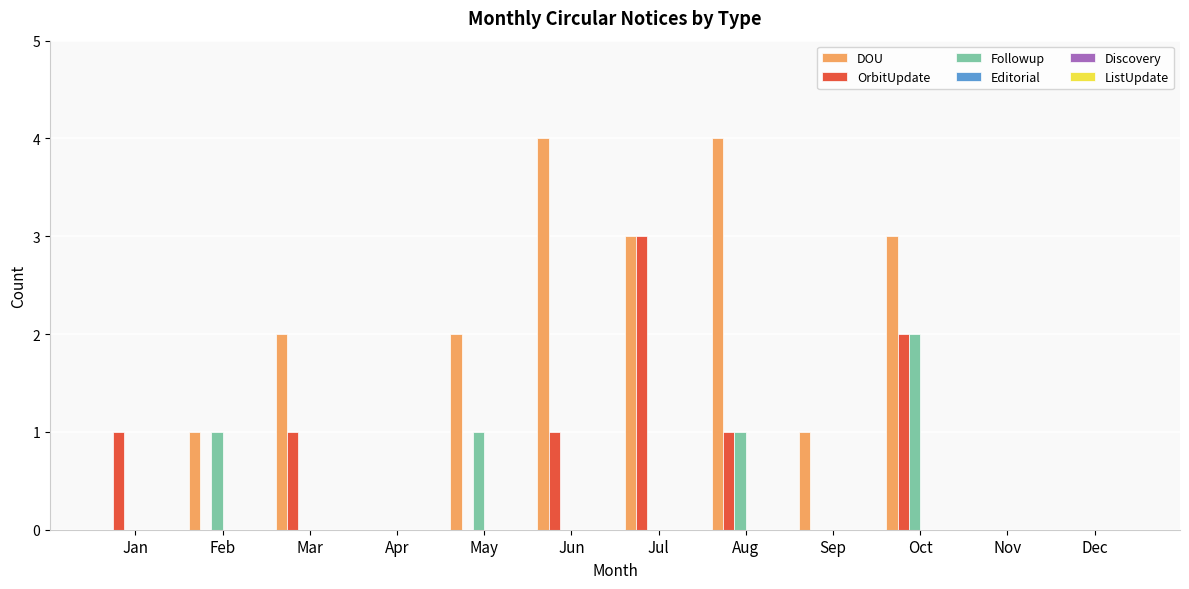

How many data points does each series have?

12